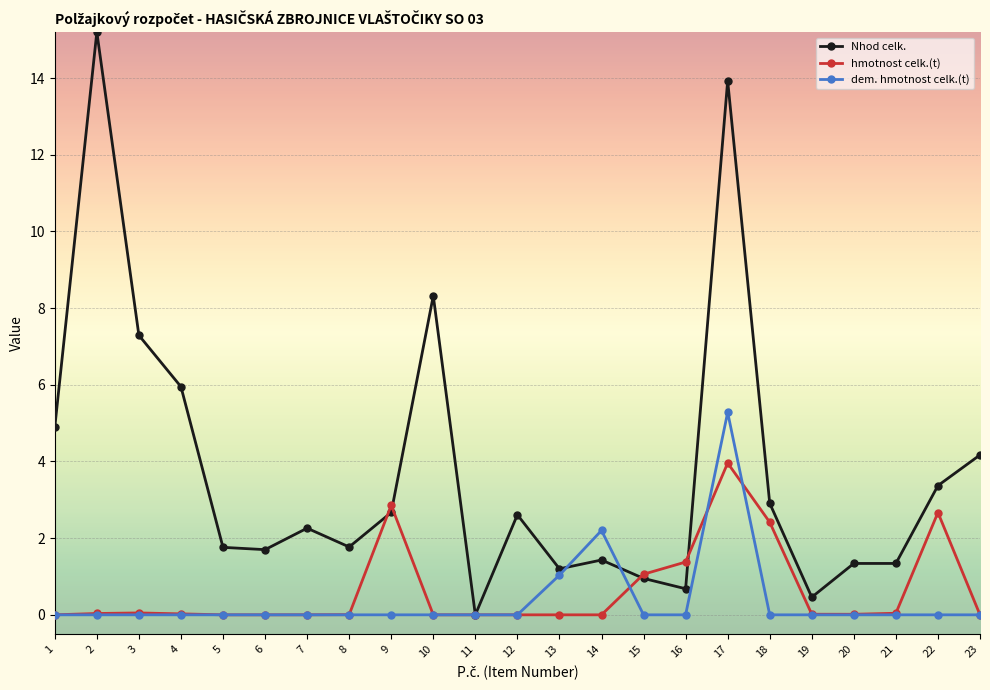

What is the difference between the maximum and minimum values in the hmotnost celk.(t) series?

4.0